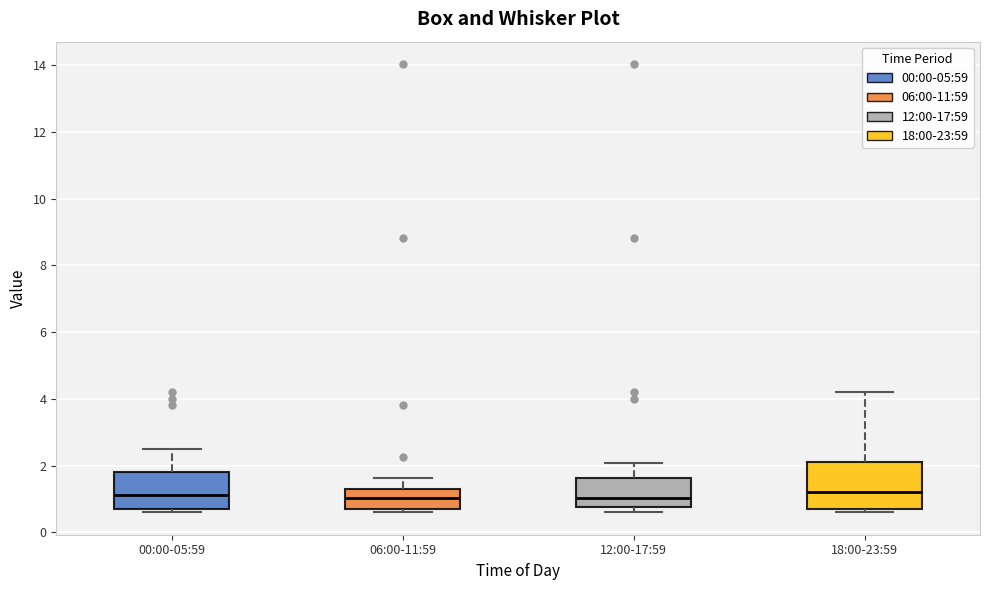

Reading left to right, read every box against the y-axis: the position of its median line, the range the box covers, and the ends of its whiskers. The values are not printed on the chart, so give them approximately, as read against the axis.

00:00-05:59: median 1.2, box 0.8 to 1.8, whiskers 0.6 to 2.6
06:00-11:59: median 1.0, box 0.8 to 1.4, whiskers 0.6 to 1.6
12:00-17:59: median 1.0, box 0.8 to 1.6, whiskers 0.6 to 2.0
18:00-23:59: median 1.2, box 0.8 to 2.2, whiskers 0.6 to 4.2